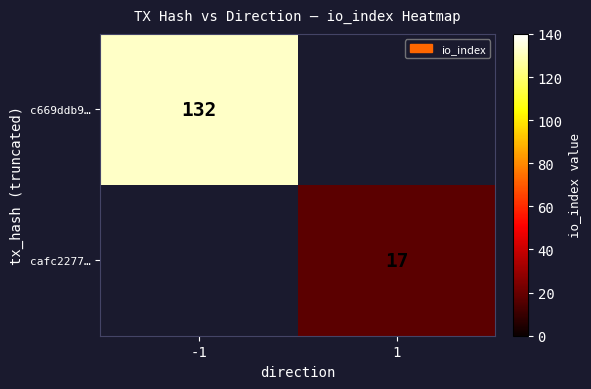

The c669ddb9… series shows 33 at -1. True or false?

False